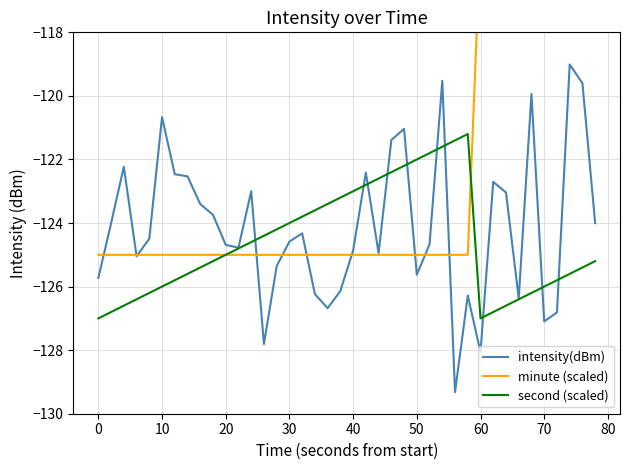

What is the maximum value for intensity(dBm)?

-119.0